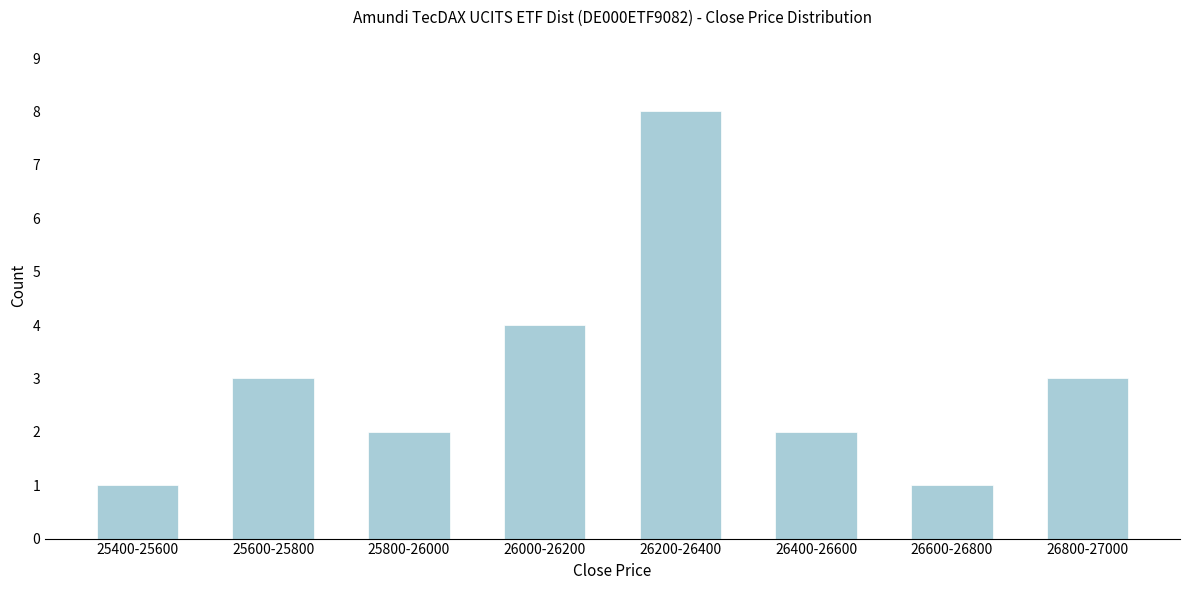

Reading right to left, list all the values displayed in this chart.

26800-27000=3	26600-26800=1	26400-26600=2	26200-26400=8	26000-26200=4	25800-26000=2	25600-25800=3	25400-25600=1